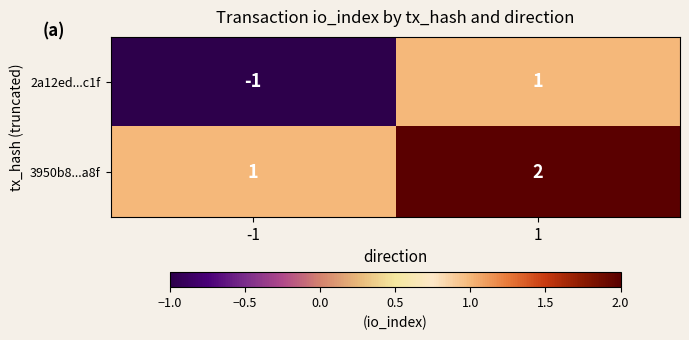

Rank the series by their maximum value, from highest to lowest.

3950b8...a8f, 2a12ed...c1f